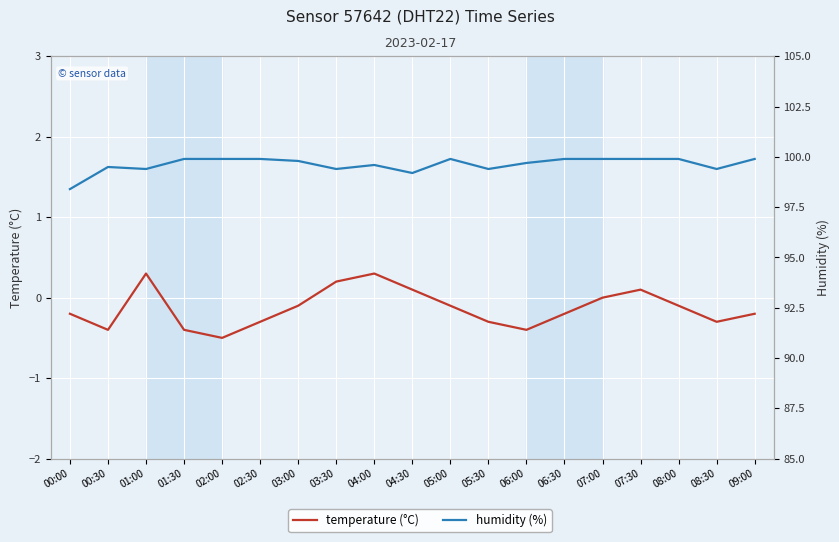

What are all the series names shown in the legend?

temperature, humidity